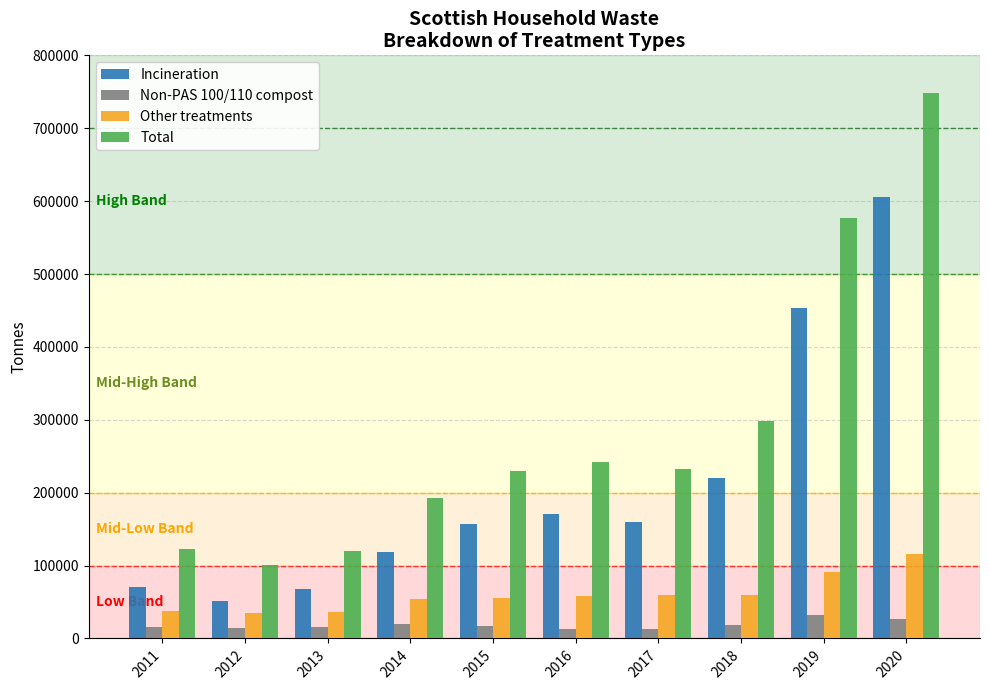

What are all the series names shown in the legend?

Incineration, Non-PAS 100/110 compost, Other treatments, Total